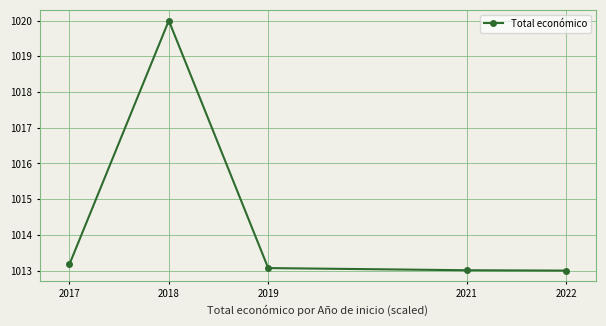

Where is the first local maximum?

2018